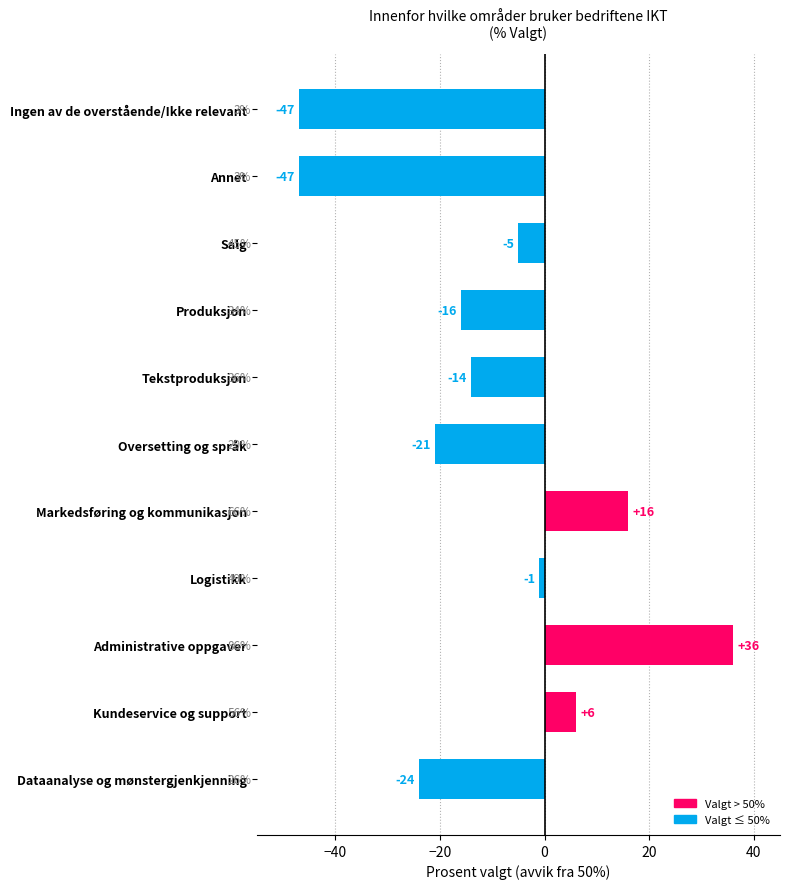

Where is the data nearest to the value -5?

Salg